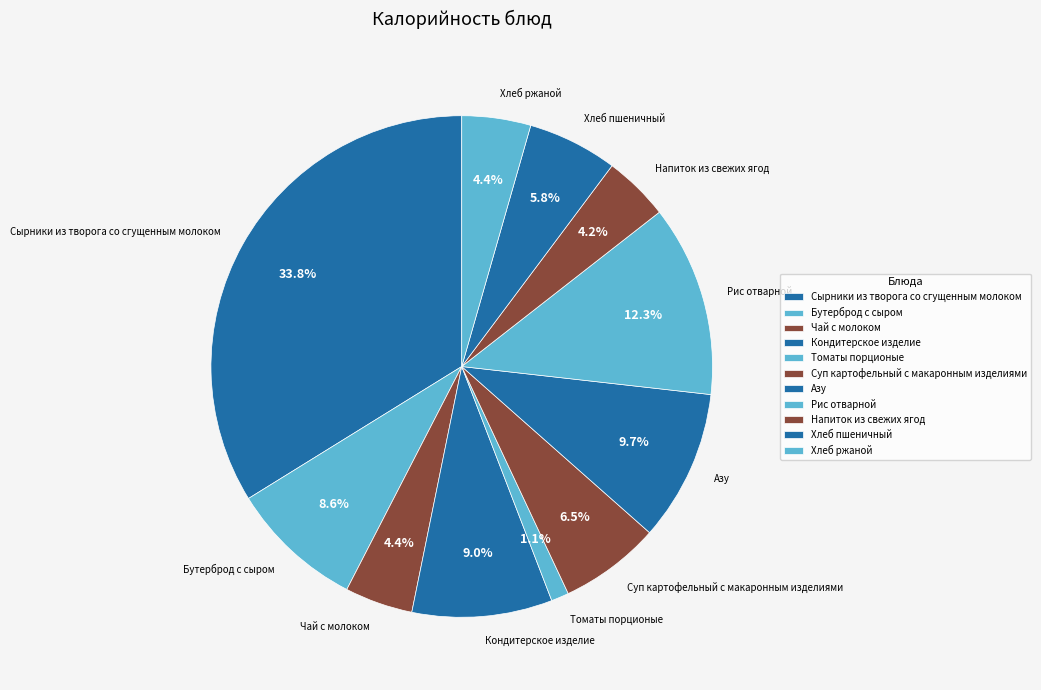

To the nearest percent, what portion does Чай с молоком represent?

4%